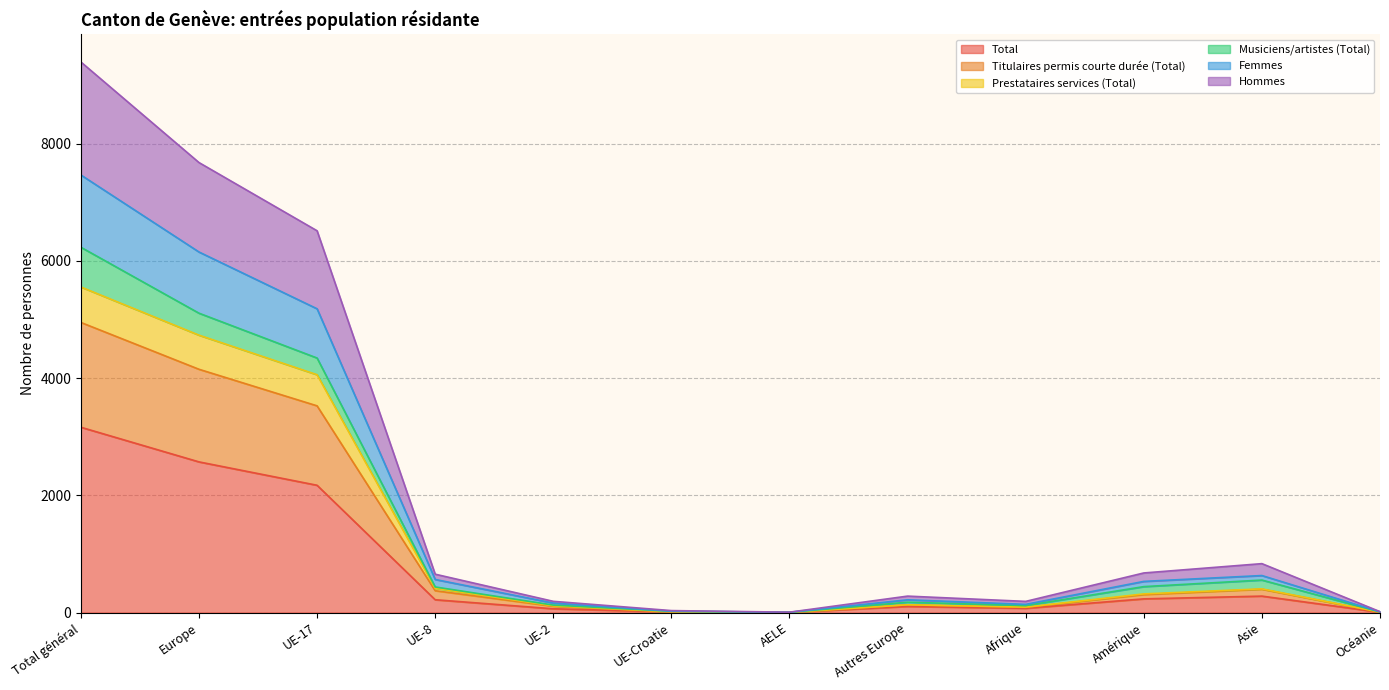

Which has a higher value, UE-8 or Amérique?

Amérique